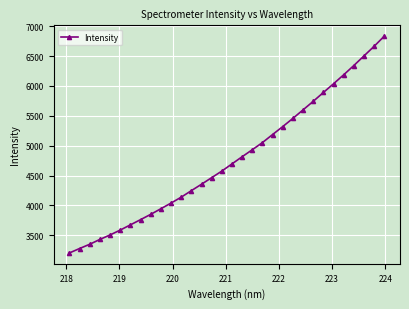

True or false: there are more than 2 points higher than both neighbors.

False